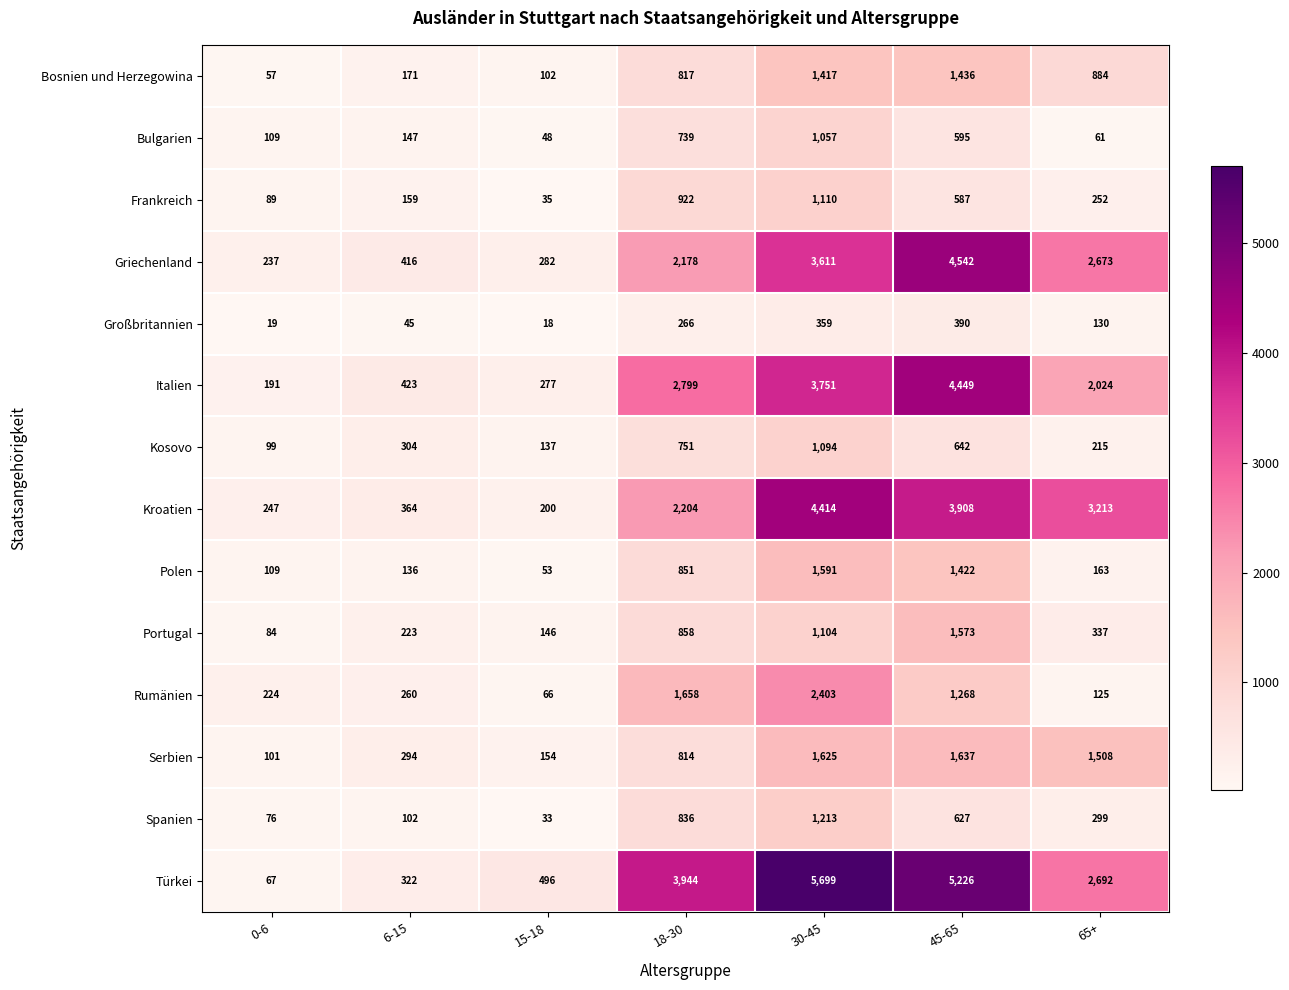

What is the spread (max minus min) of values at 18-30?

3678